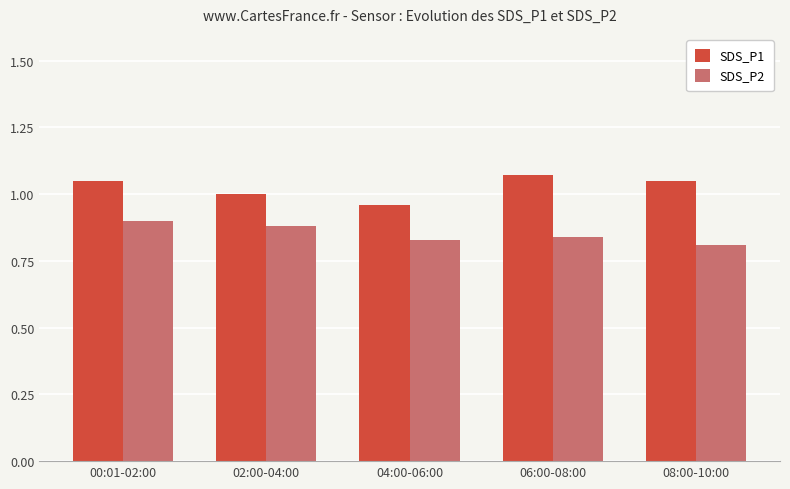

At which label is SDS_P1 closest to 1?

02:00-04:00